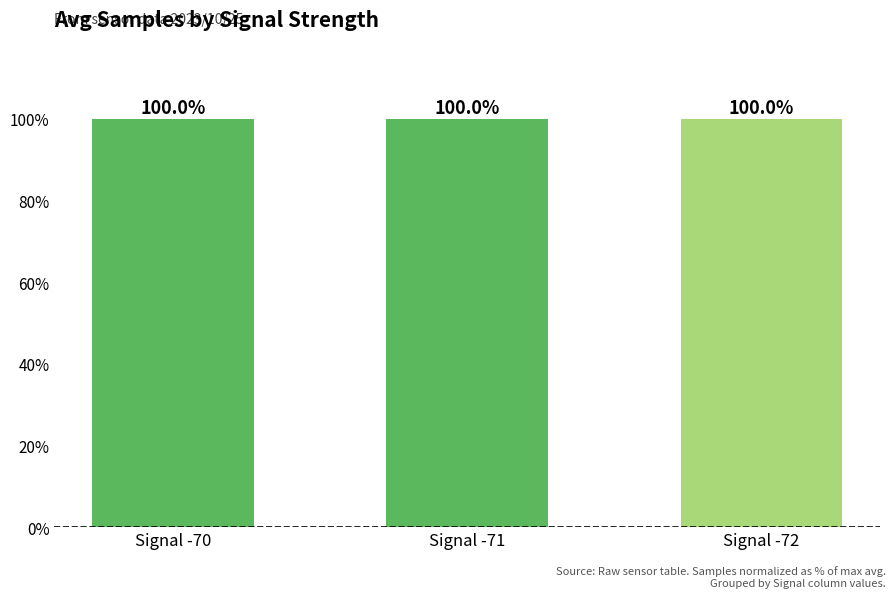

What is the ratio of the value at Signal -70 to the value at Signal -72?

1.0